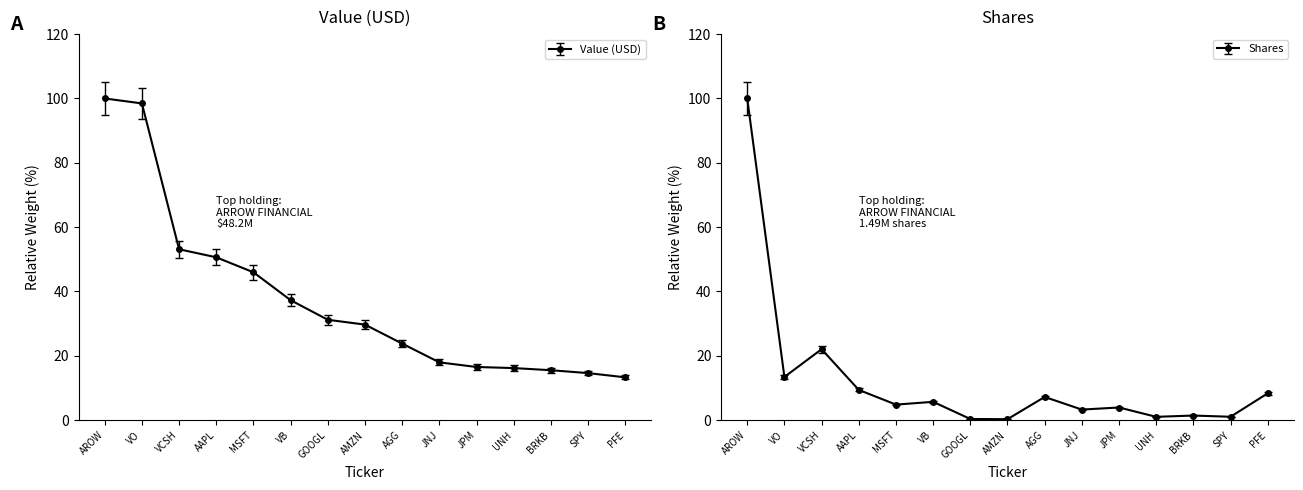

How many categories are shown in the chart?

15